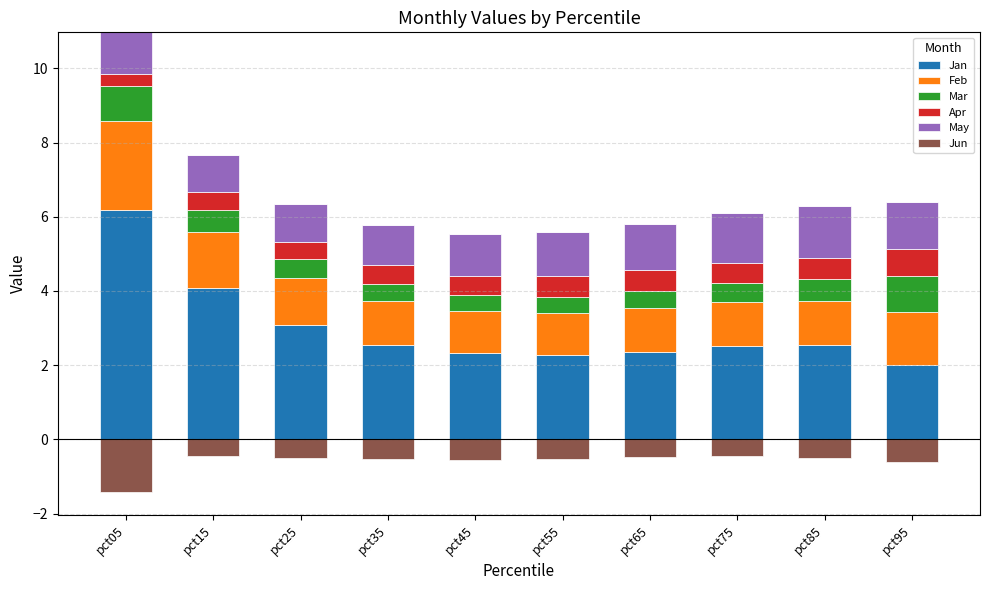

How many Apr values are between 0 and 1?

10